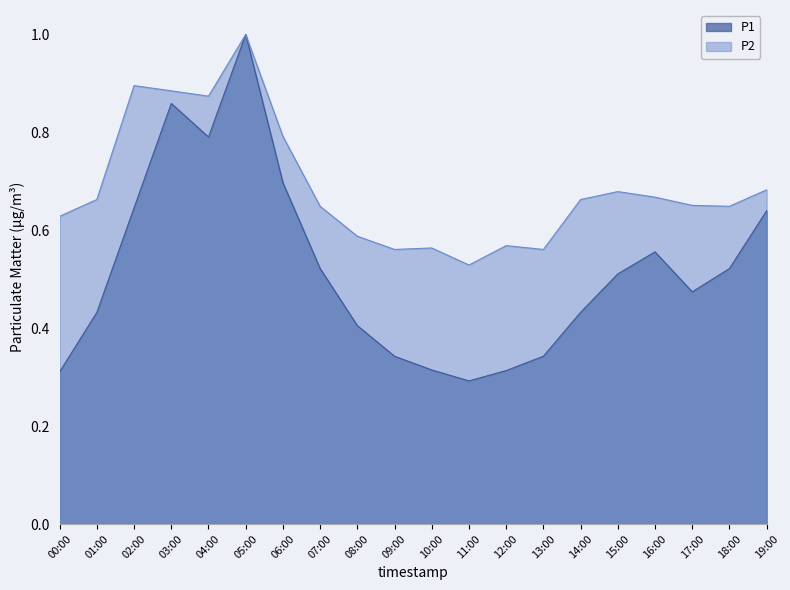

Reading left to right, extract all data points from this chart.

P1: 00:00=0.3	01:00=0.4	02:00=0.6	03:00=0.9	04:00=0.8	05:00=1.0	06:00=0.7	07:00=0.5	08:00=0.4	09:00=0.3	10:00=0.3	11:00=0.3	12:00=0.3	13:00=0.3	14:00=0.4	15:00=0.5	16:00=0.6	17:00=0.5	18:00=0.5	19:00=0.6
P2: 00:00=0.6	01:00=0.7	02:00=0.9	03:00=0.9	04:00=0.9	05:00=1.0	06:00=0.8	07:00=0.6	08:00=0.6	09:00=0.6	10:00=0.6	11:00=0.5	12:00=0.6	13:00=0.6	14:00=0.7	15:00=0.7	16:00=0.7	17:00=0.7	18:00=0.6	19:00=0.7